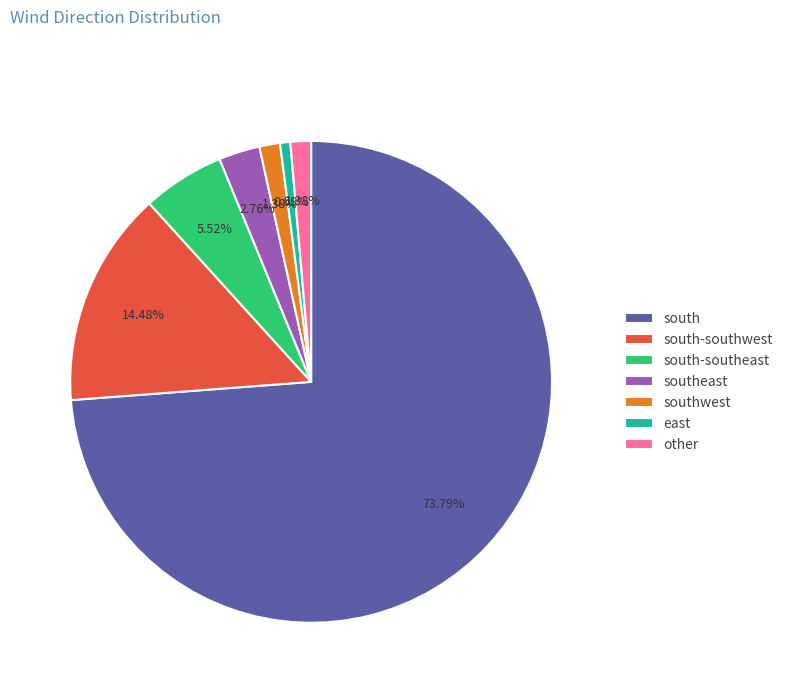

Is south-southwest the majority of the pie?

No